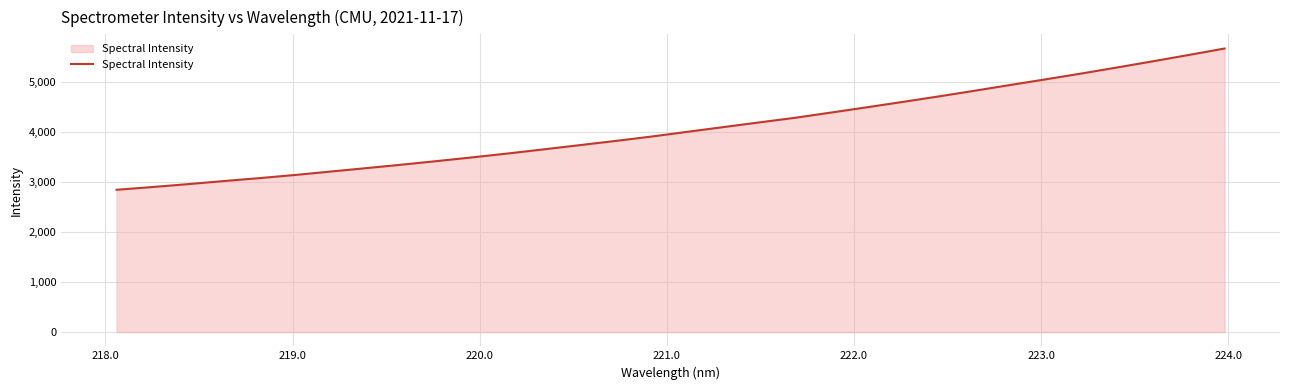

What is the maximum value shown in the chart?

5676.8